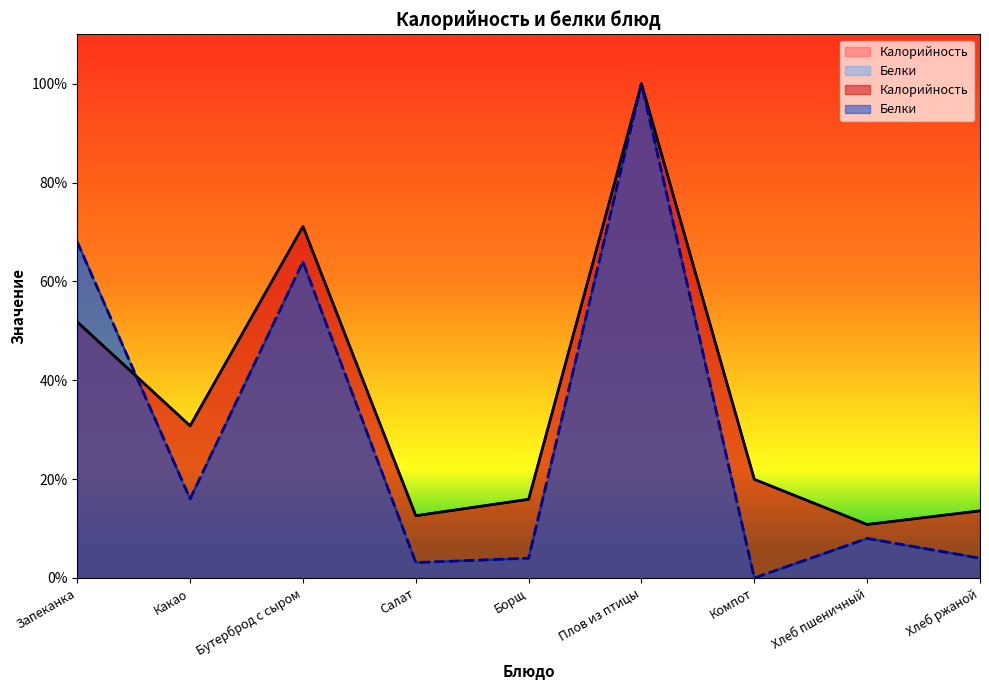

In Белки, how many points are higher than both neighbors (excluding endpoints)?

3